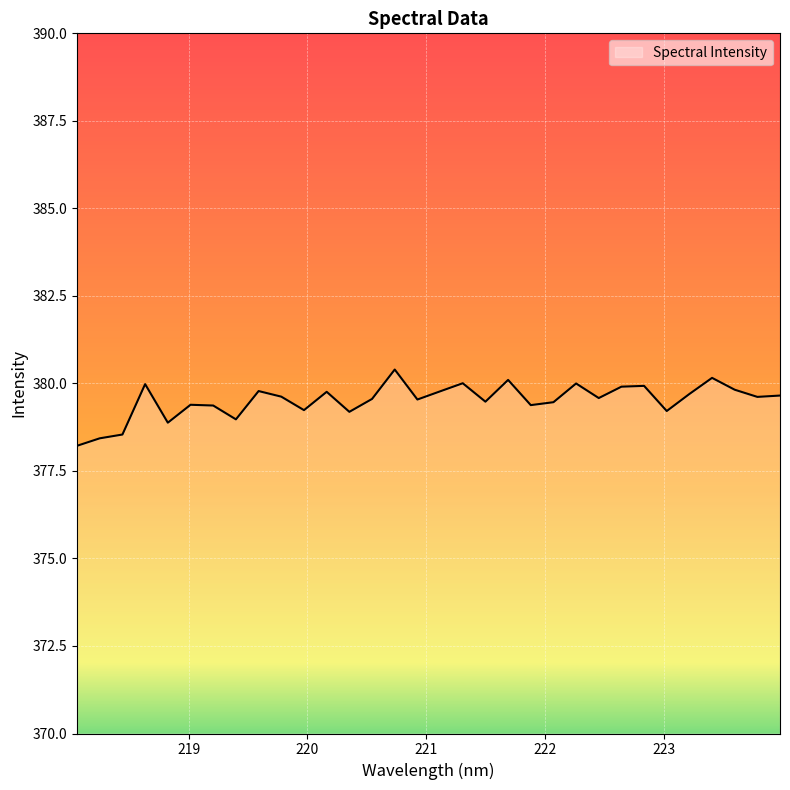

What is the difference between the maximum and minimum values?

2.2